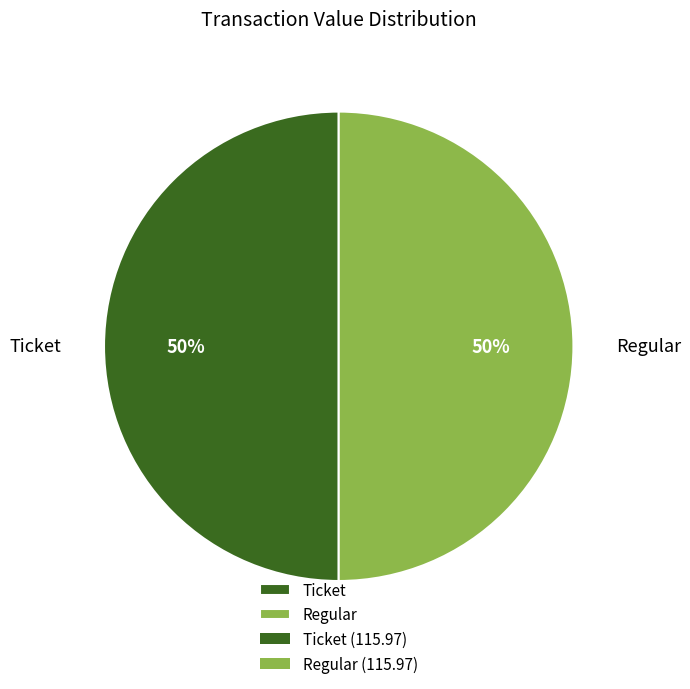

Do Ticket and Regular together represent more than half of the pie?

Yes